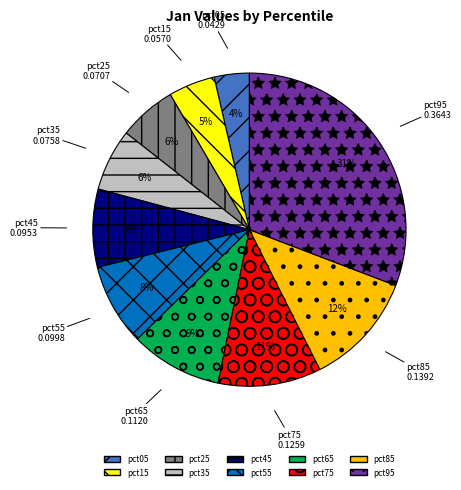

To the nearest percent, what is the average slice percentage?

10%